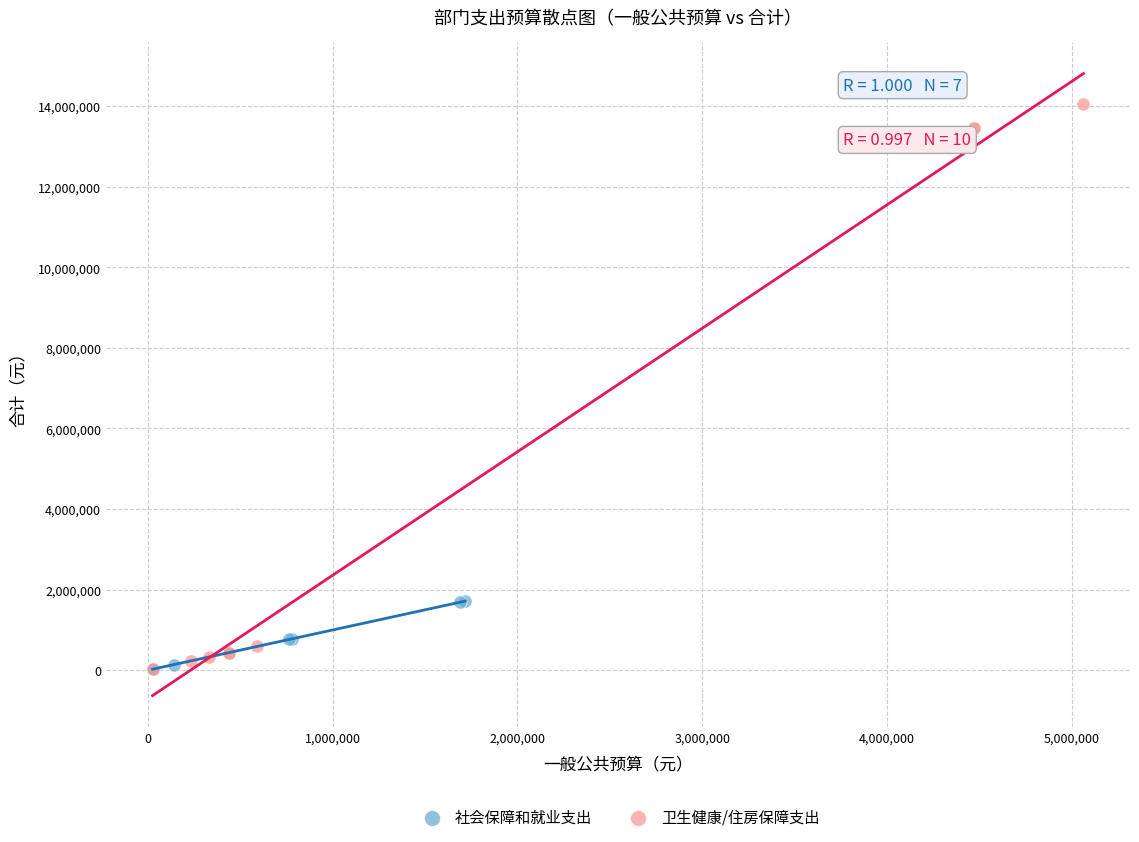

Which series contains the highest Y value?

卫生健康/住房保障支出